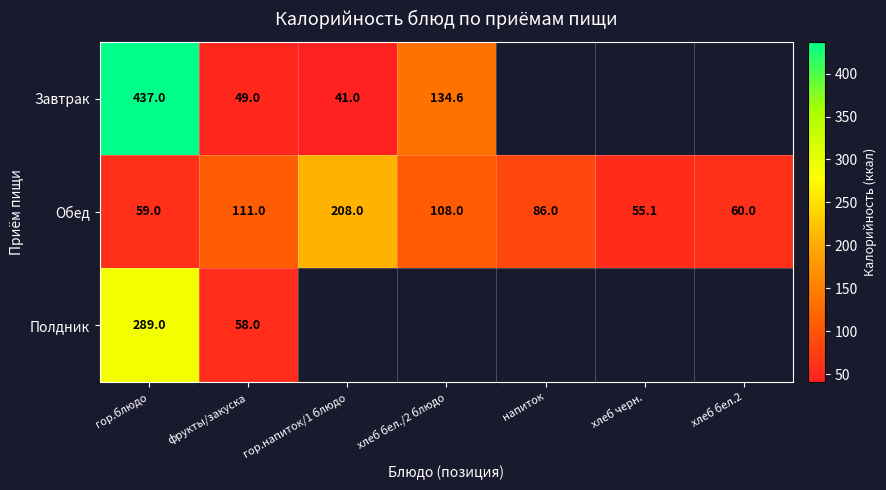

What is the sum of the Завтрак values at фрукты/закуска and гор.напиток/1 блюдо?

90.0